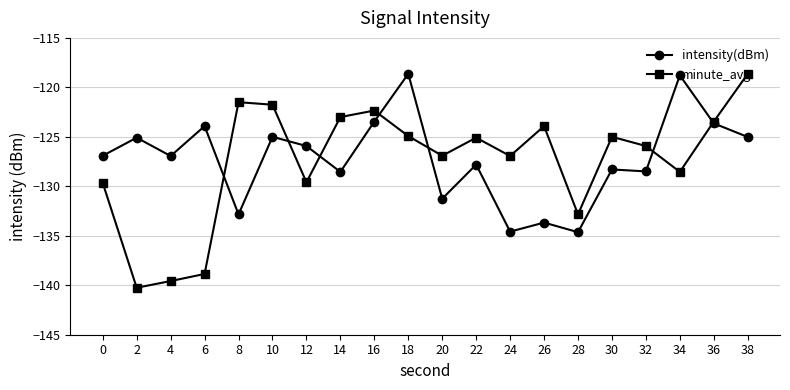

What is the maximum value for intensity(dBm)?

-118.6